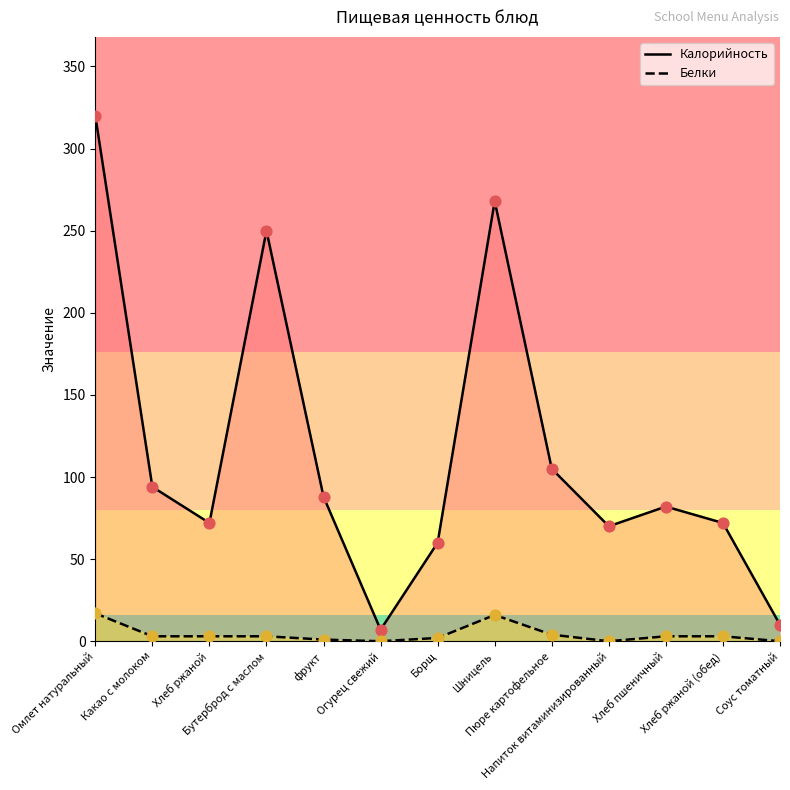

Which series has the largest Y range (max minus min)?

Калорийность